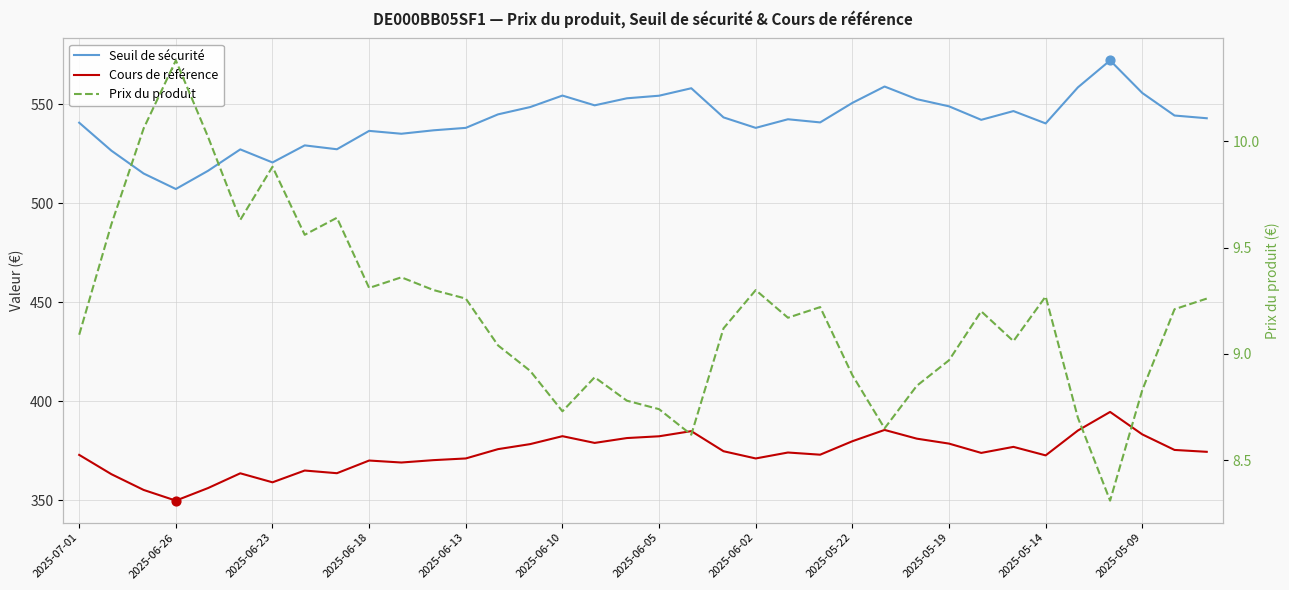

What are all the series names shown in the legend?

Seuil de sécurité, Cours de référence, Prix du produit